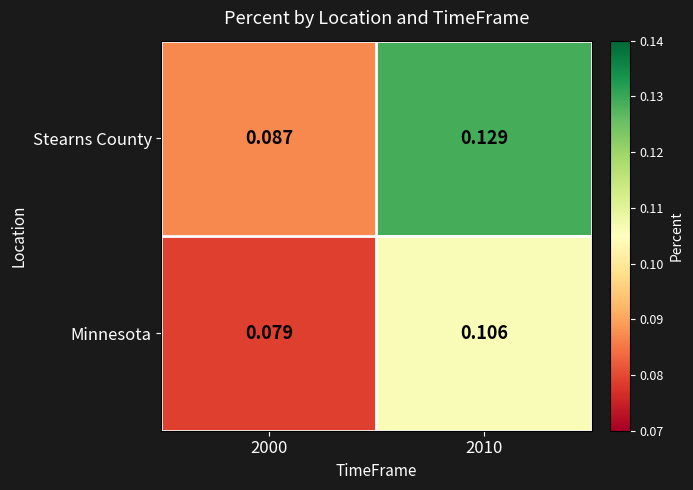

Which series has the widest spread of values?

Stearns County